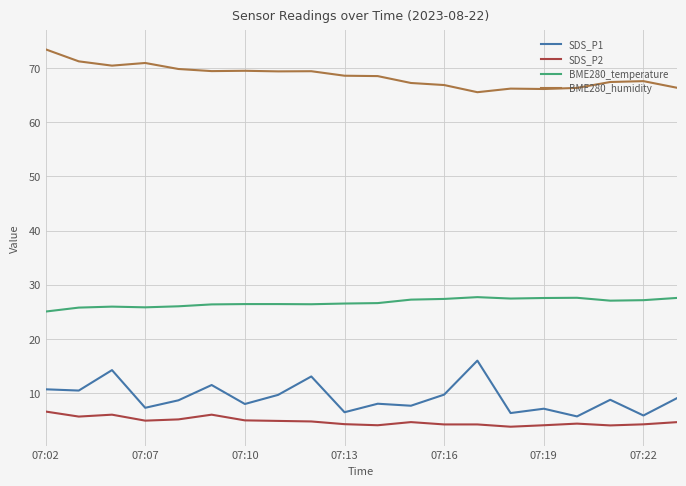

True or false: BME280_humidity and BME280_temperature intersect in this chart.

False